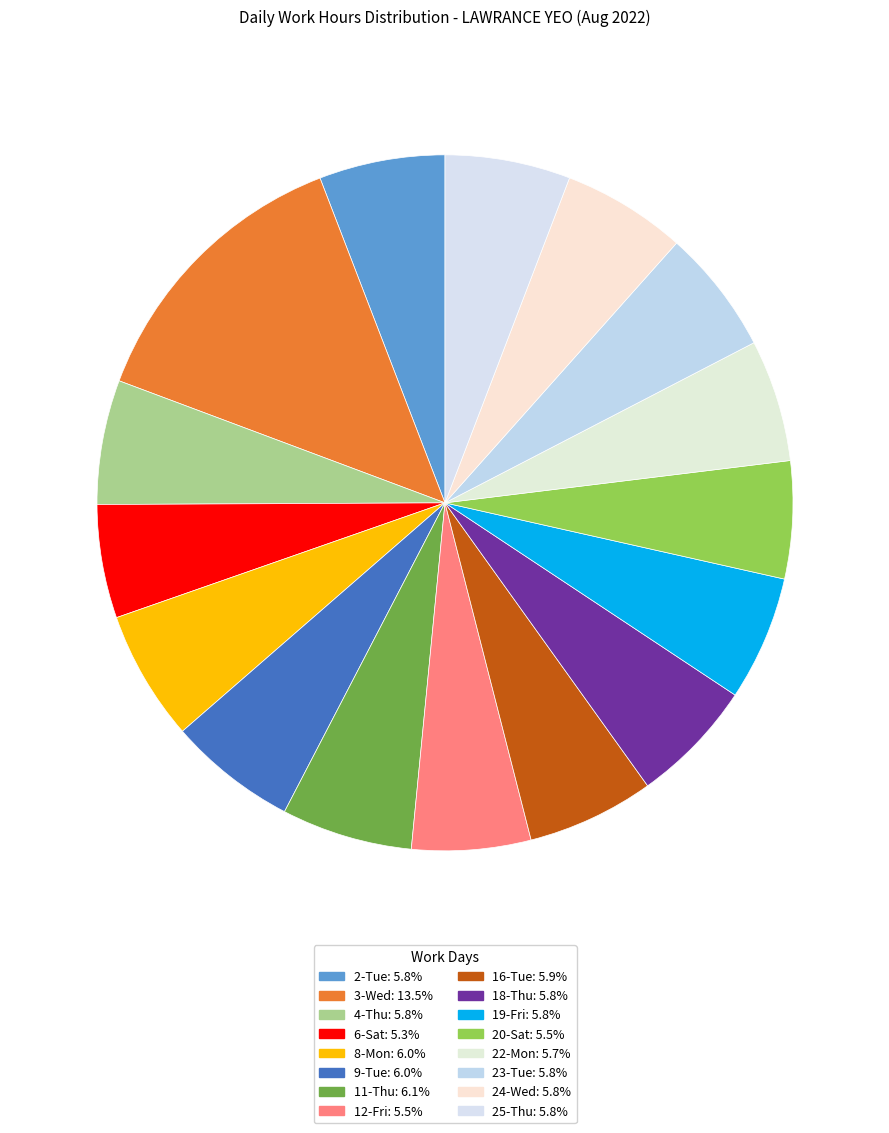

Does 19-Fri represent more than half of the total?

No